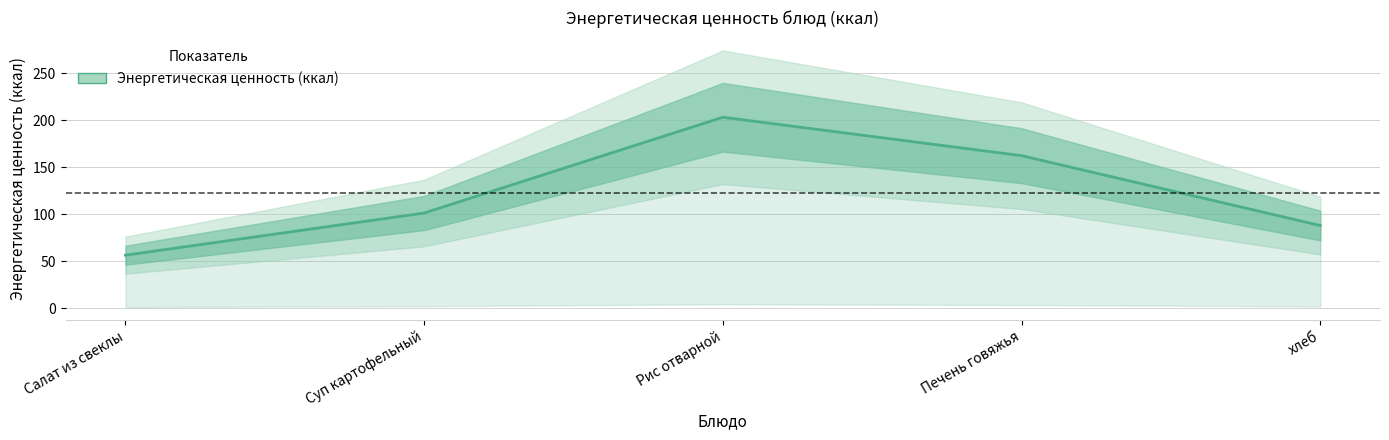

Does the chart have visible grid lines?

Yes